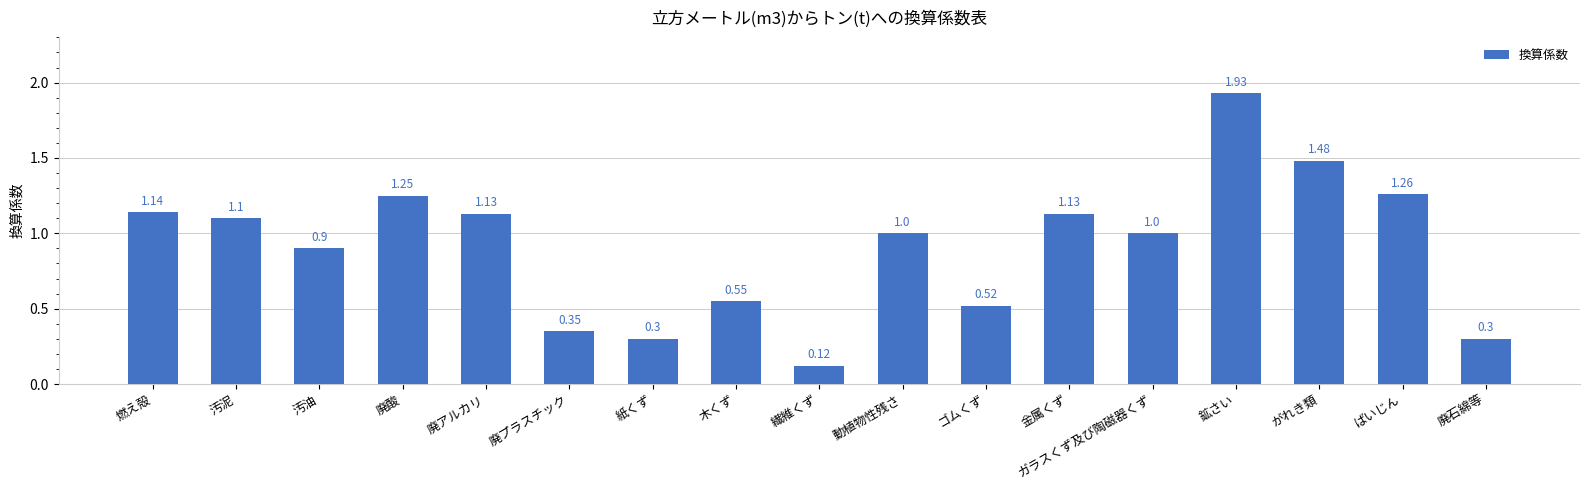

The chart shows a value of 1.0 at ガラスくず及び陶磁器くず. True or false?

True